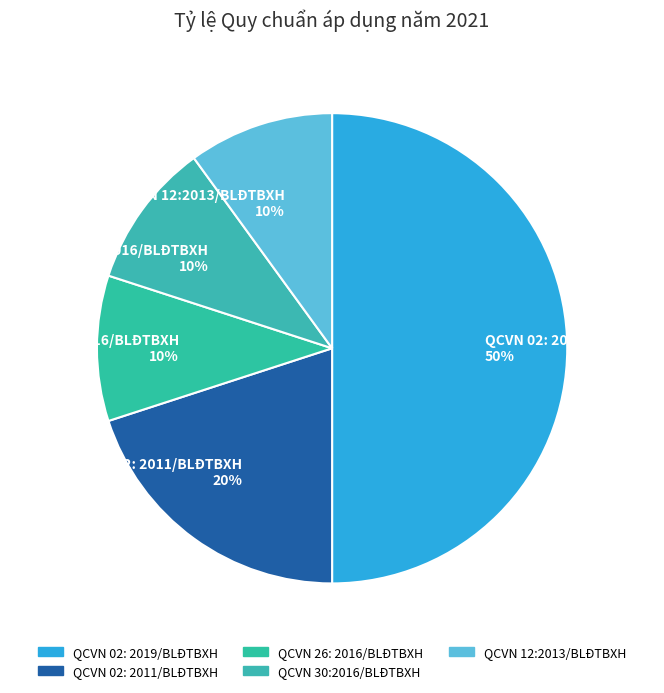

What percentage is the QCVN 02: 2019/BLĐTBXH slice, to the nearest percent?

50%